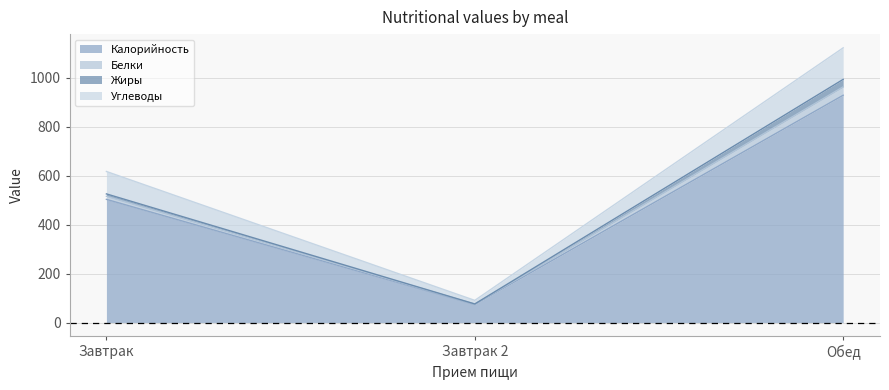

How many values in the Калорийность series exceed 503?

1